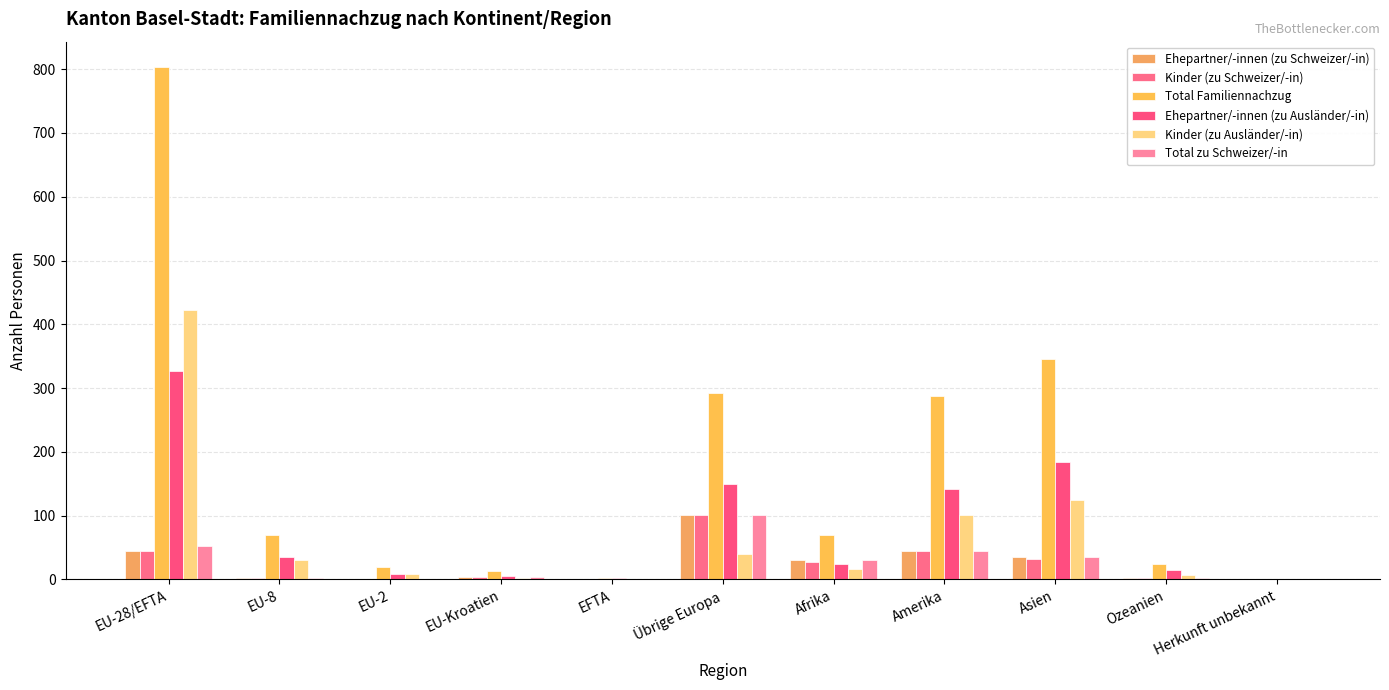

The value of Ehepartner/-innen (zu Schweizer/-in) at Herkunft unbekannt is 0. True or false?

True